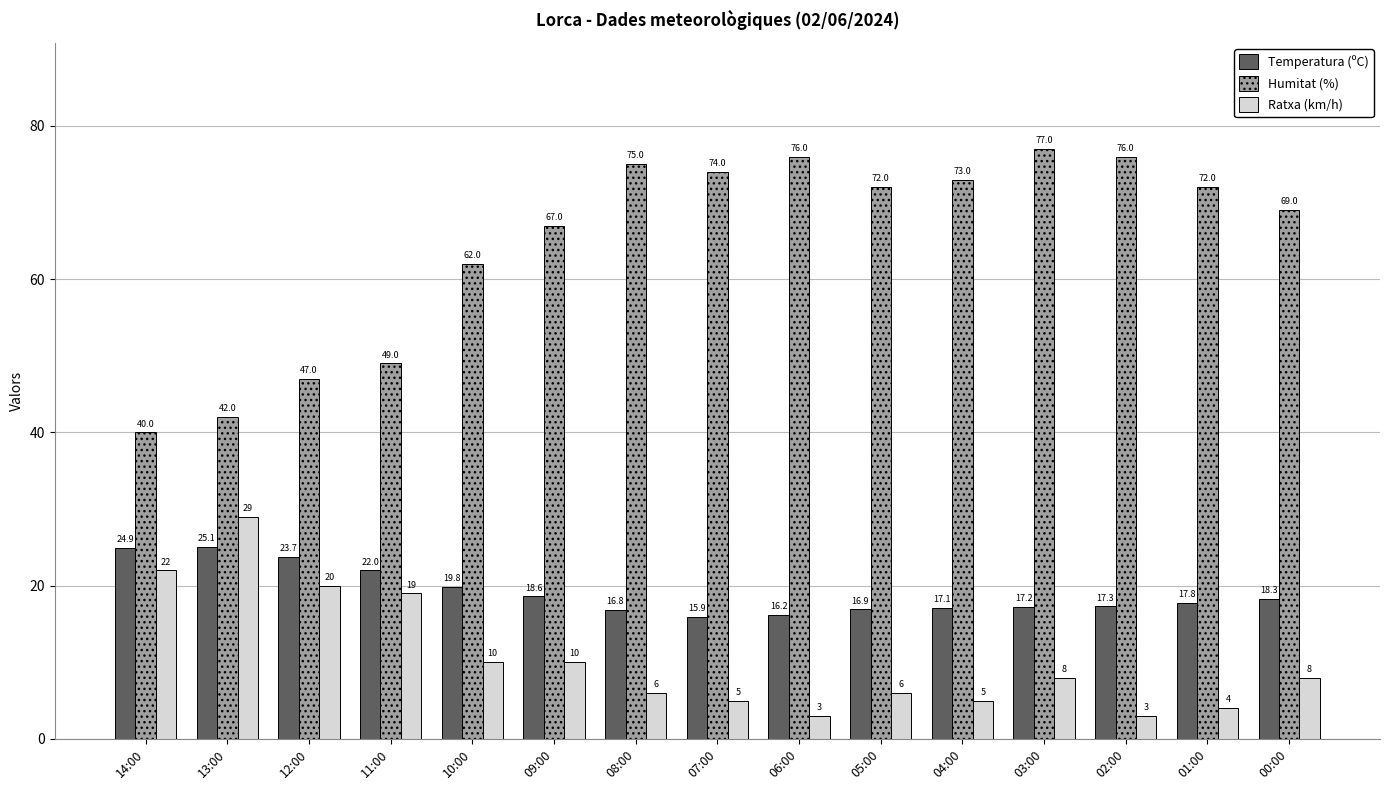

What is the difference between the second highest and minimum values in the Temperatura (ºC) series?

9.0